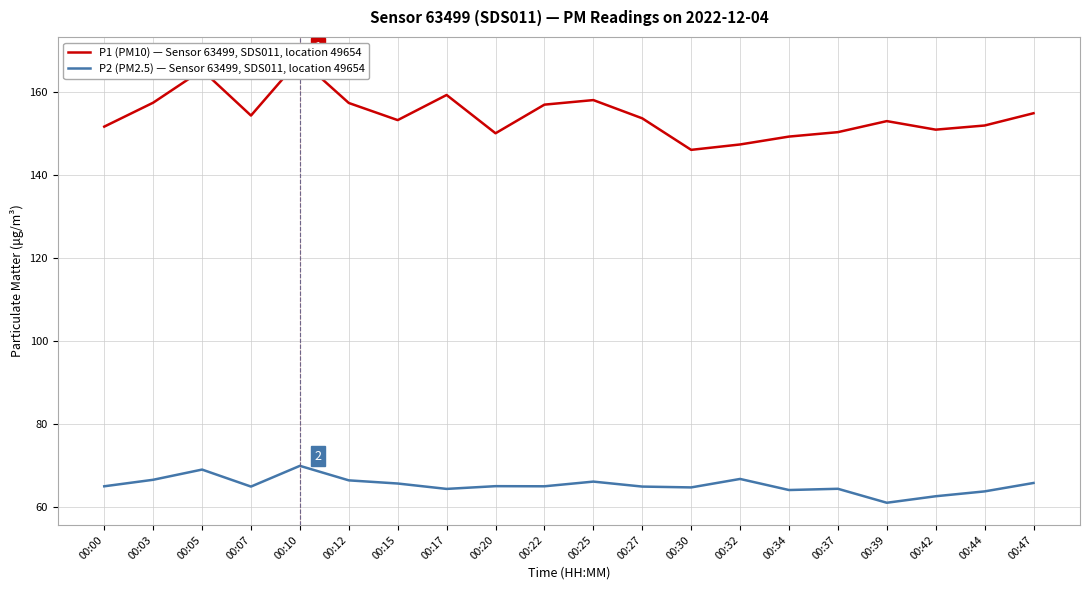

Between 00:42 and 00:37, which is larger?

00:42